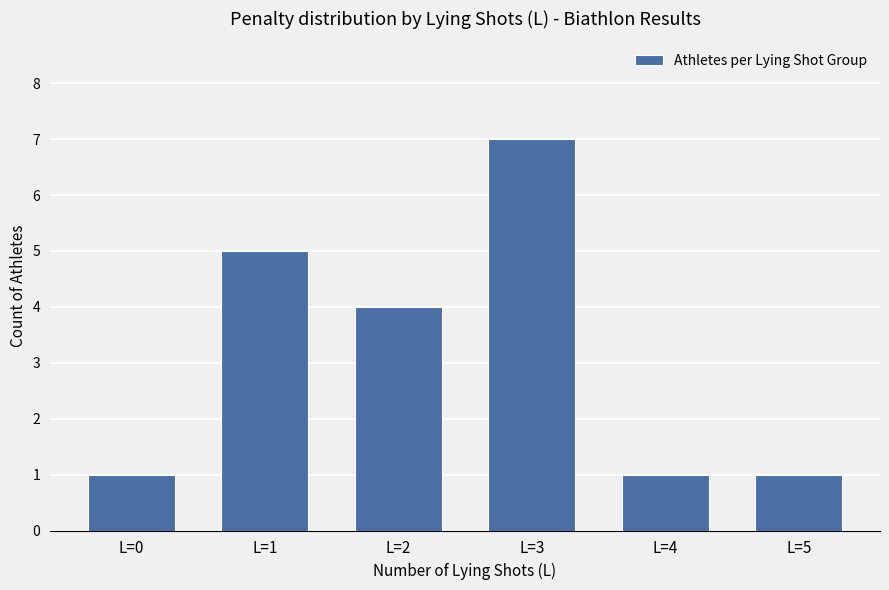

What is the value of the 1st bar from the left?

1